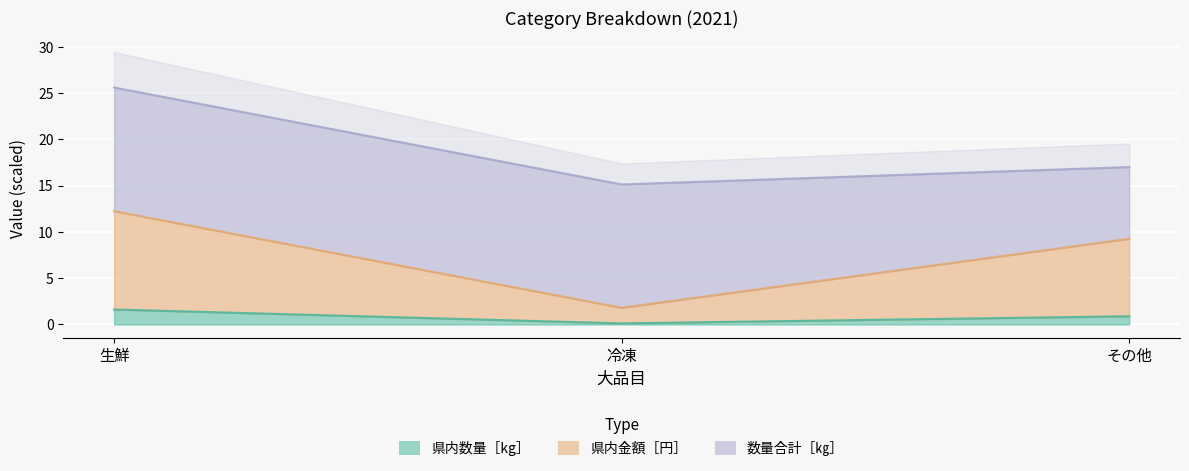

Between その他 and 生鮮, which is larger?

生鮮